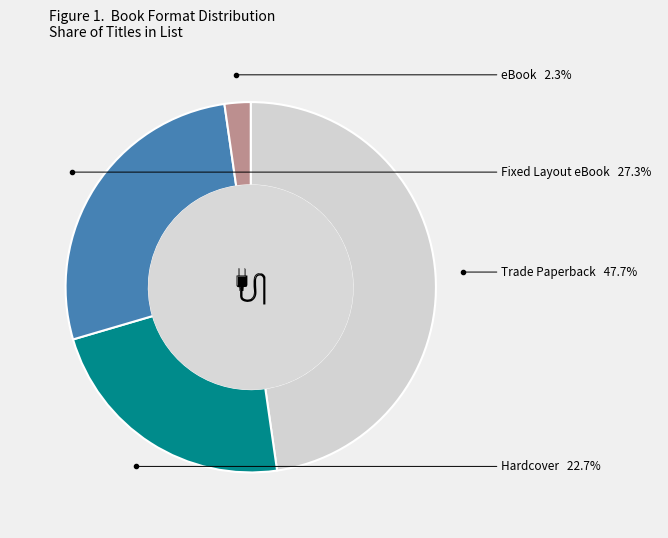

Is there any slice that represents more than half of the pie?

No